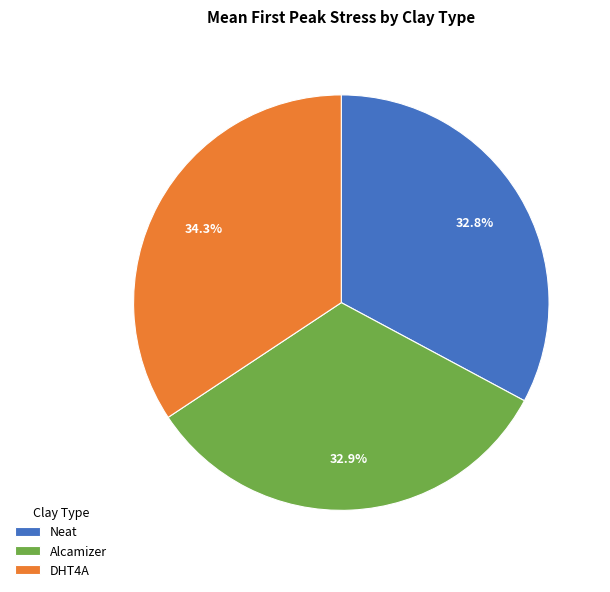

What is the ratio of the value at Alcamizer to the value at Neat?

1.0